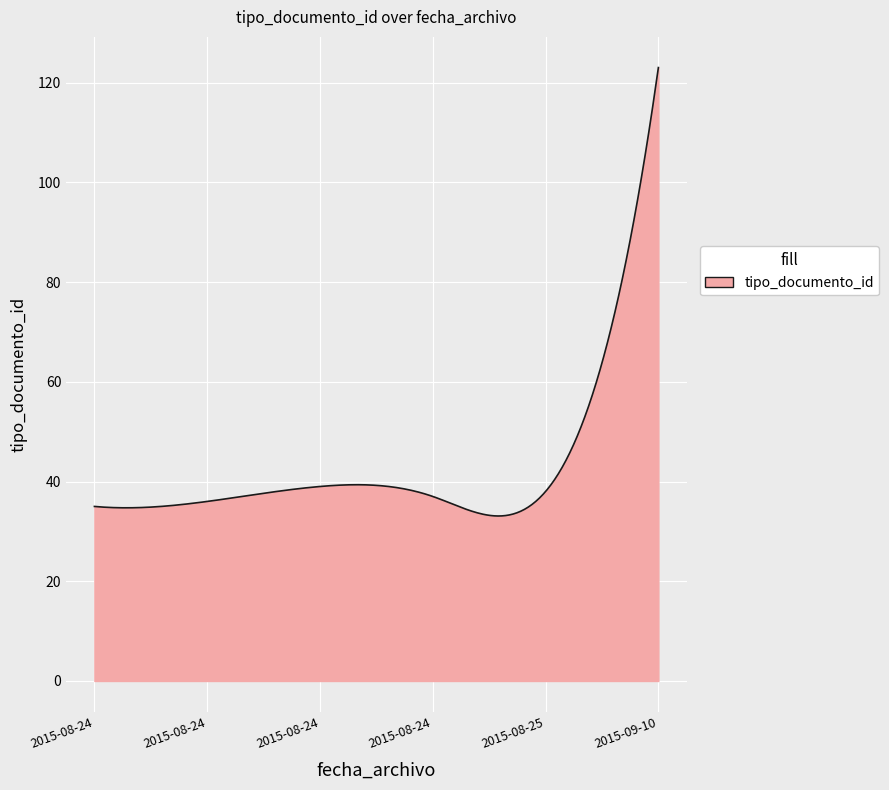

What is the difference between the maximum and minimum values?

89.9